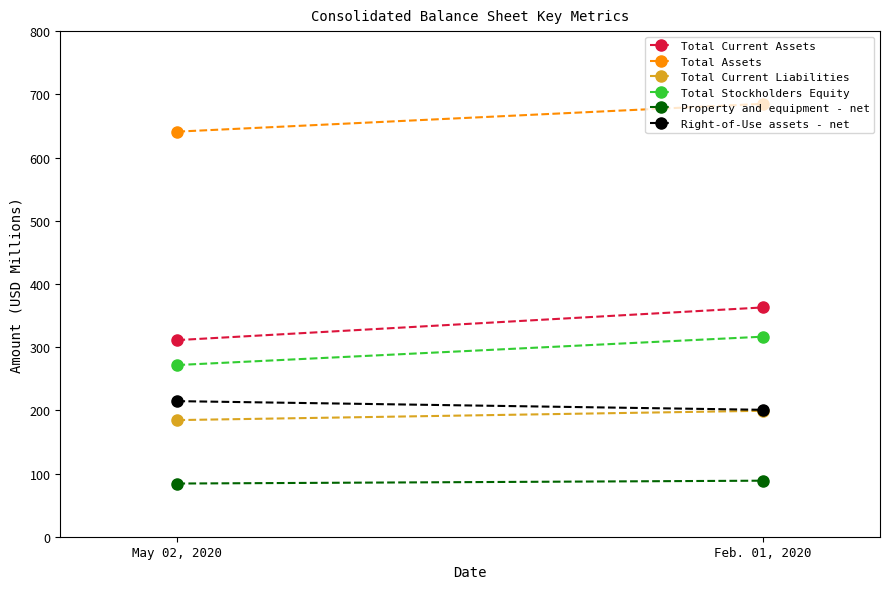

Which series has the largest range (max minus min)?

Total Current Assets